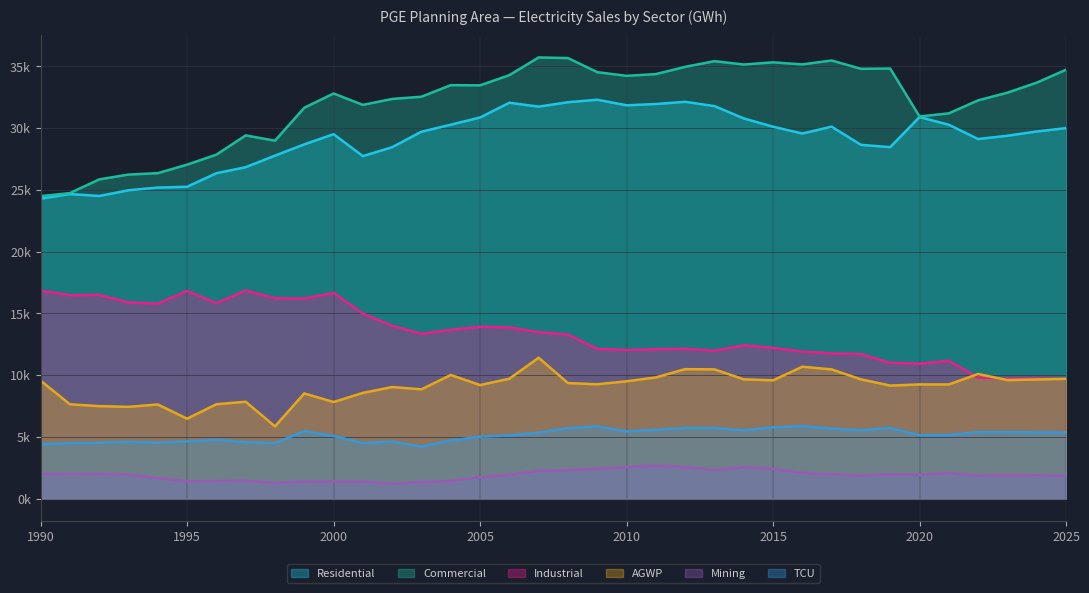

The Residential series shows 19.6 at 2010. True or false?

False